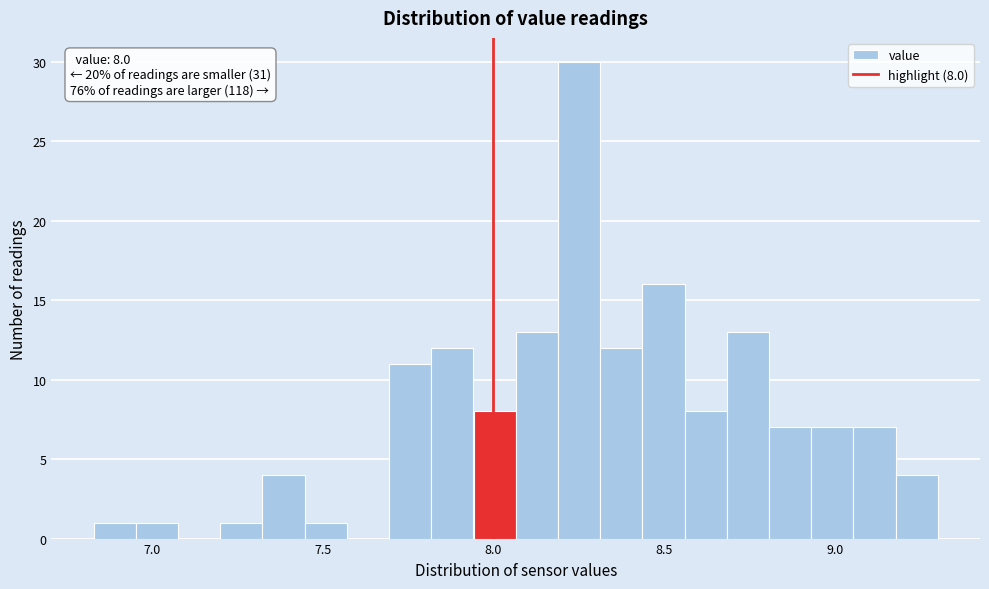

Read against the x-axis, roughly where is the centre of the tallest bar?

8.25